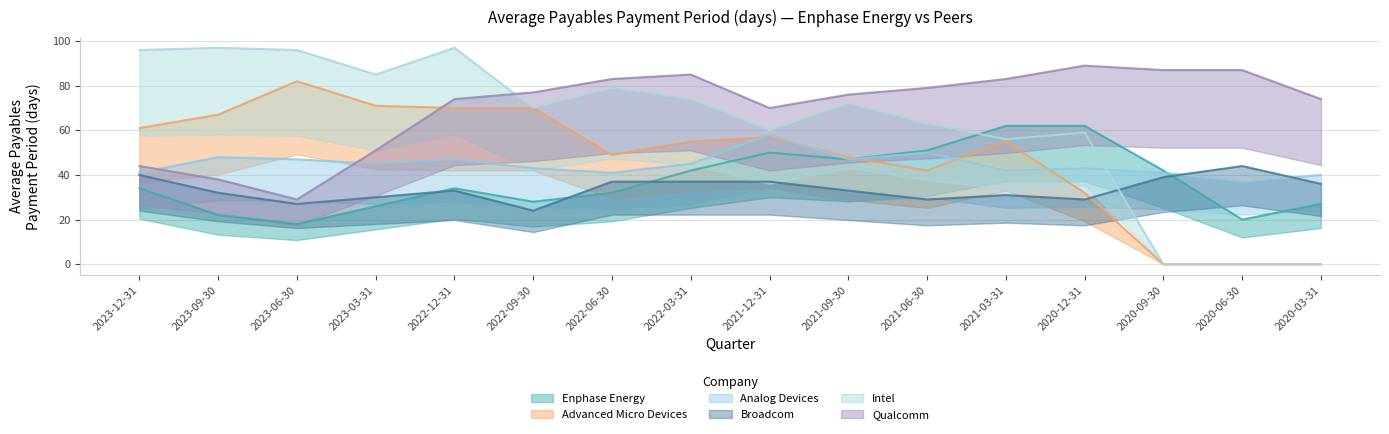

What is the spread (max minus min) of values at 2022-06-30?

51